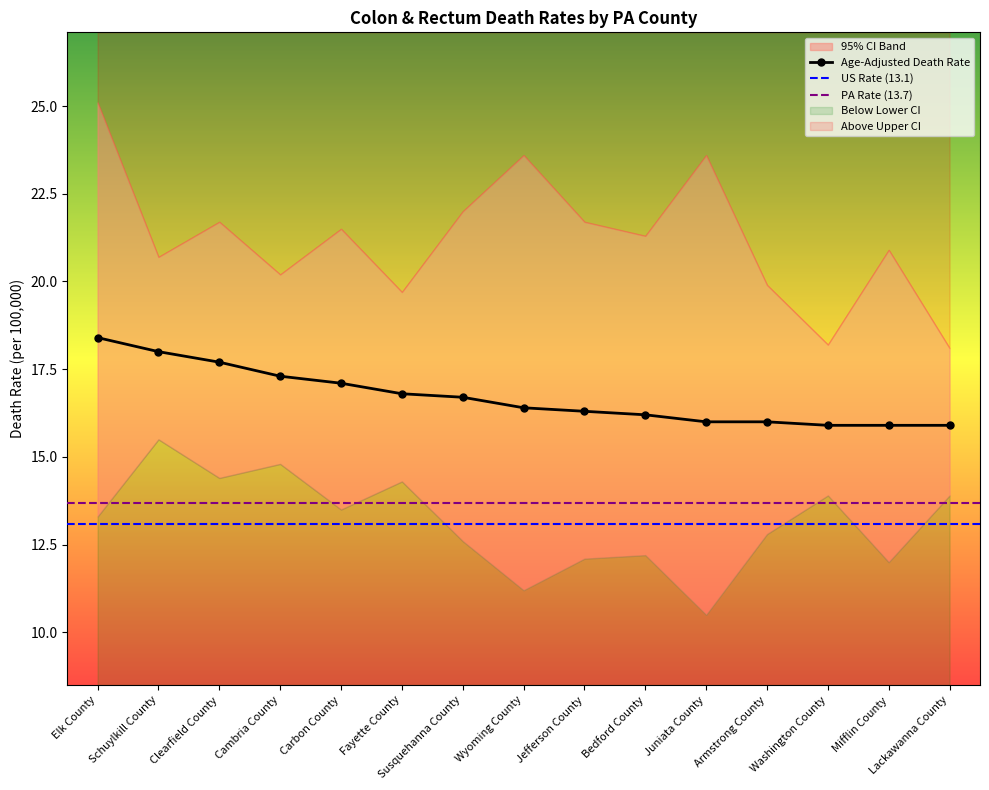

The Lower 95% CI series shows 12.1 at Jefferson County. True or false?

True